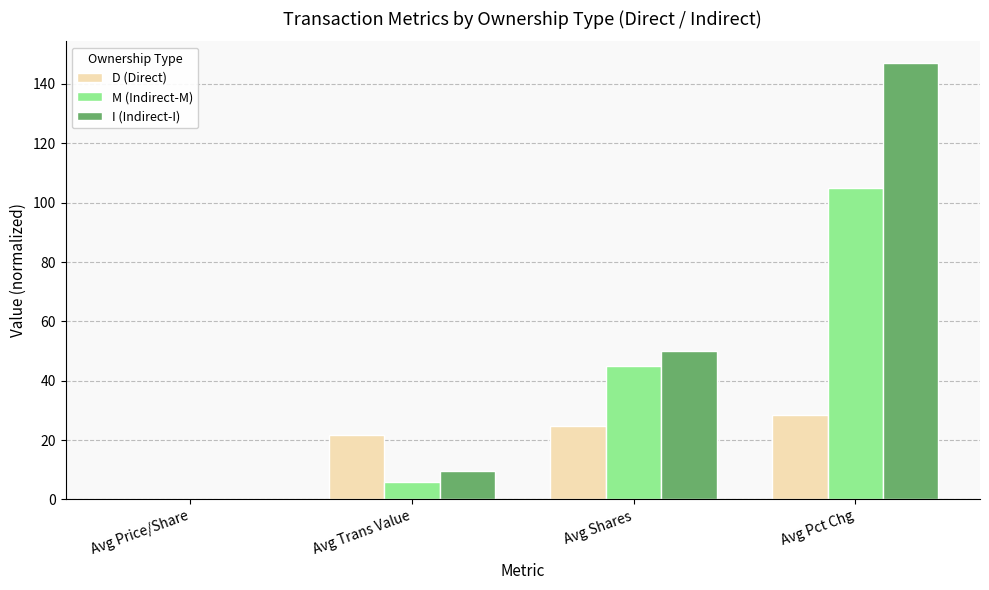

What is the sum of all I (Indirect-I) values?

206.5